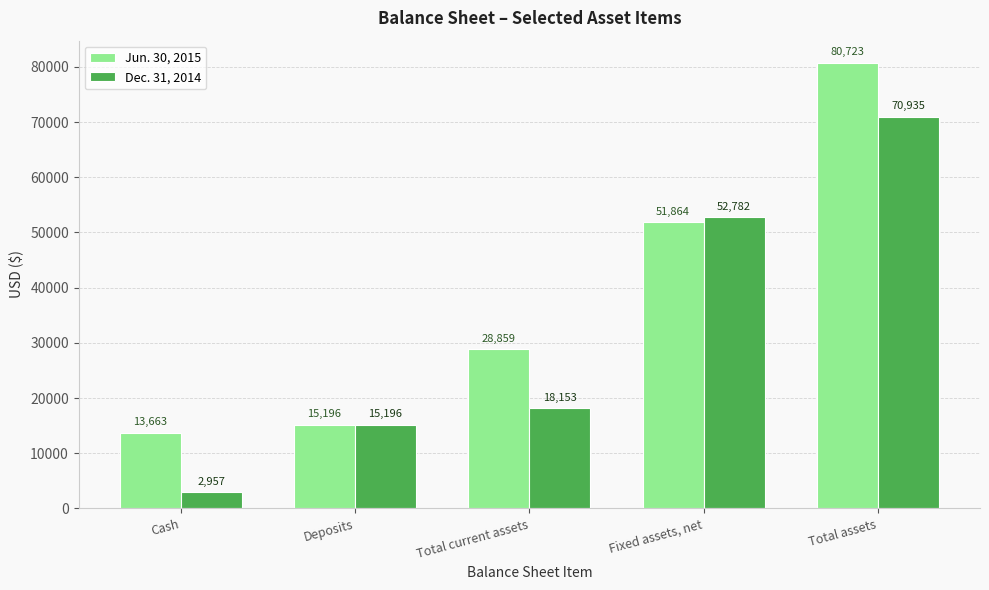

How many data points in Jun. 30, 2015 are less than 28859?

2